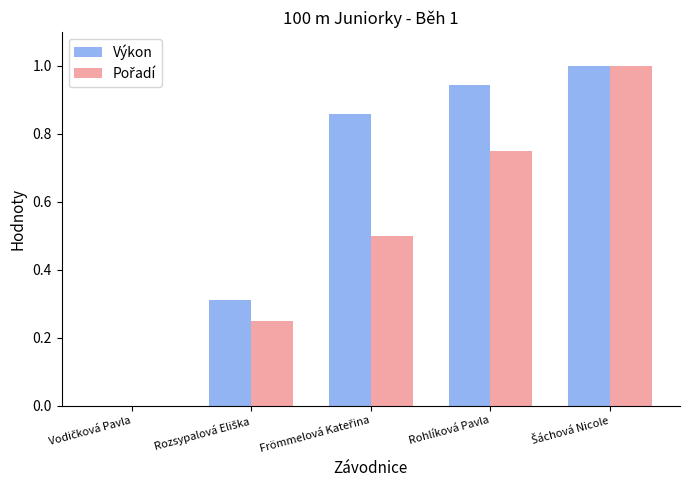

Which series has the largest total across all categories?

Výkon